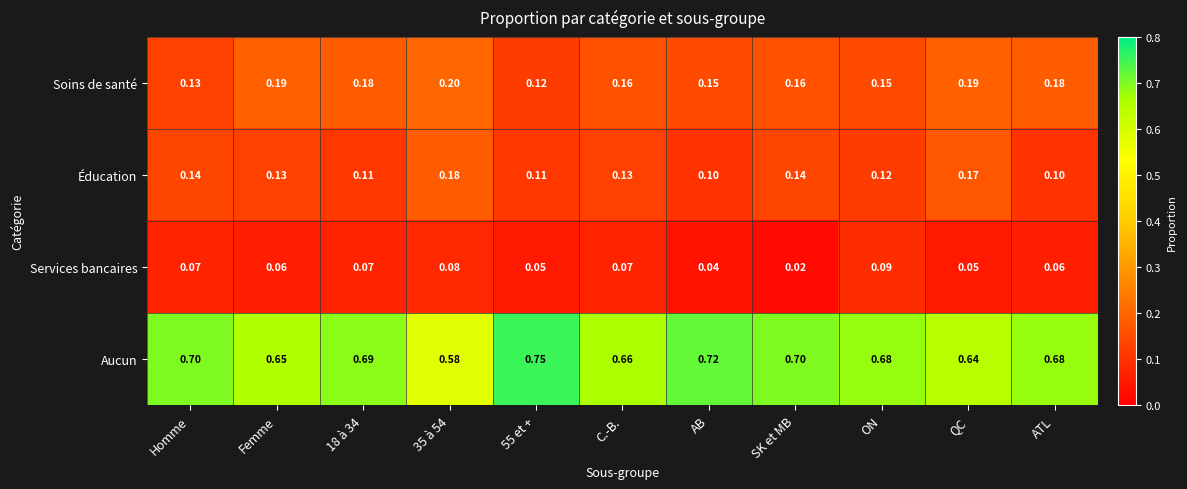

Which series has the largest range (max minus min)?

Aucun